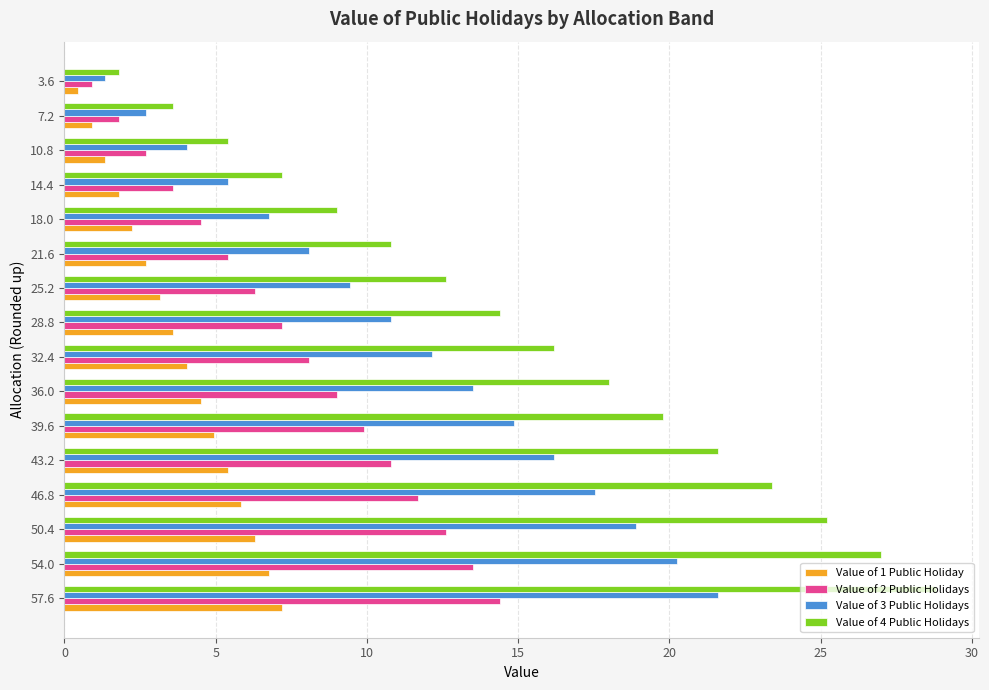

Which category has the lowest value in the Value of 2 Public Holidays series?

3.6